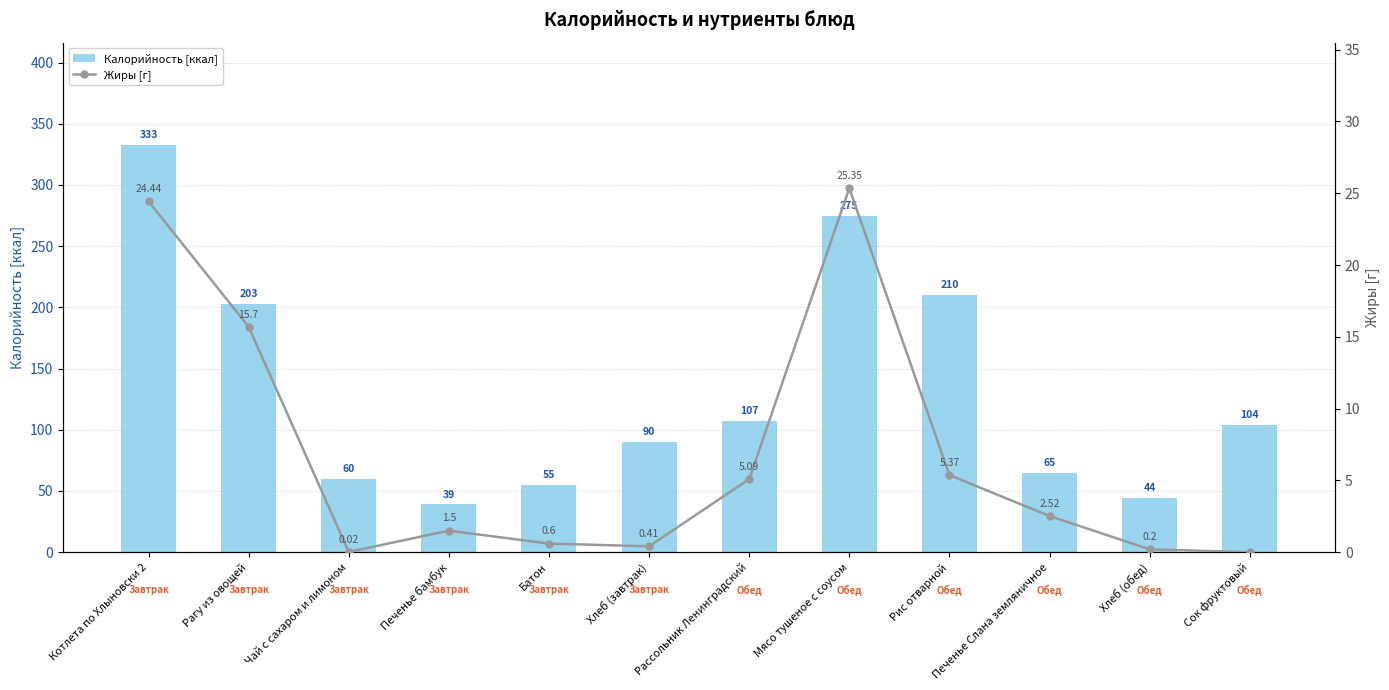

What is the label of the 2nd bar from the right?

Хлеб (обед)